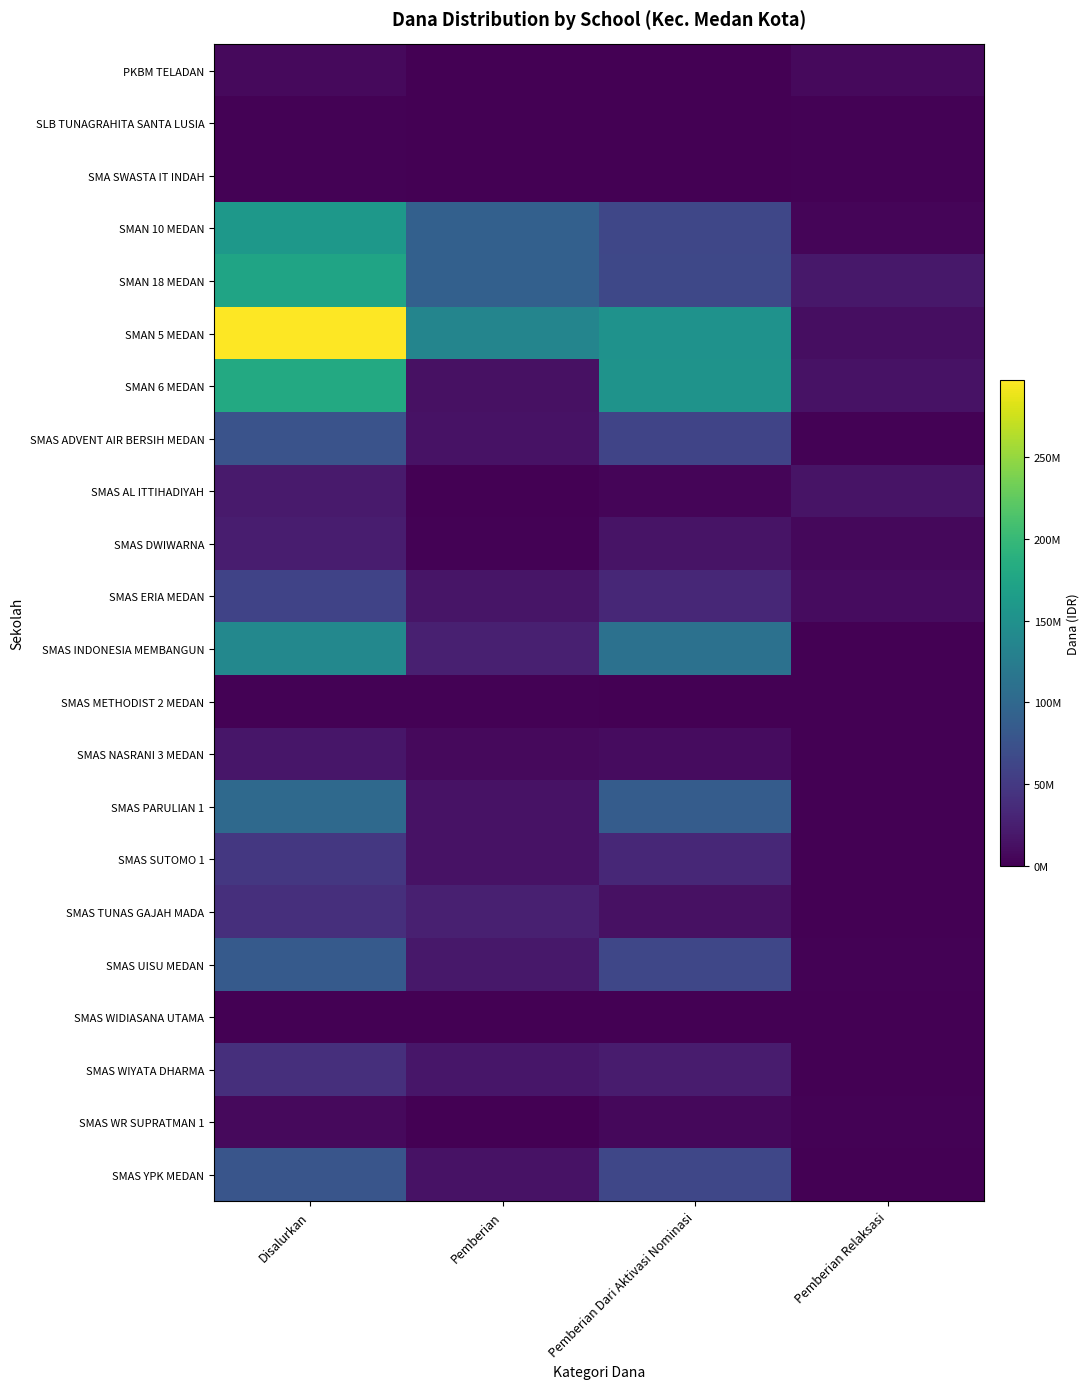

Reading left to right, transcribe all the data shown in this chart.

PKBM TELADAN: Disalurkan=7000000	Pemberian=0	Pemberian Dari Aktivasi Nominasi=0	Pemberian Relaksasi=7000000
SLB TUNAGRAHITA SANTA LUSIA: Disalurkan=2000000	Pemberian=0	Pemberian Dari Aktivasi Nominasi=0	Pemberian Relaksasi=2000000
SMA SWASTA IT INDAH: Disalurkan=2000000	Pemberian=0	Pemberian Dari Aktivasi Nominasi=0	Pemberian Relaksasi=2000000
SMAN 10 MEDAN: Disalurkan=158500000	Pemberian=91500000	Pemberian Dari Aktivasi Nominasi=63000000	Pemberian Relaksasi=4000000
SMAN 18 MEDAN: Disalurkan=174000000	Pemberian=91000000	Pemberian Dari Aktivasi Nominasi=64000000	Pemberian Relaksasi=19000000
SMAN 5 MEDAN: Disalurkan=297500000	Pemberian=135000000	Pemberian Dari Aktivasi Nominasi=151500000	Pemberian Relaksasi=11000000
SMAN 6 MEDAN: Disalurkan=181000000	Pemberian=13500000	Pemberian Dari Aktivasi Nominasi=152500000	Pemberian Relaksasi=15000000
SMAS ADVENT AIR BERSIH MEDAN: Disalurkan=76500000	Pemberian=14000000	Pemberian Dari Aktivasi Nominasi=60500000	Pemberian Relaksasi=2000000
SMAS AL ITTIHADIYAH: Disalurkan=21000000	Pemberian=1000000	Pemberian Dari Aktivasi Nominasi=4000000	Pemberian Relaksasi=16000000
SMAS DWIWARNA: Disalurkan=23500000	Pemberian=1500000	Pemberian Dari Aktivasi Nominasi=16000000	Pemberian Relaksasi=6000000
SMAS ERIA MEDAN: Disalurkan=60000000	Pemberian=17000000	Pemberian Dari Aktivasi Nominasi=33000000	Pemberian Relaksasi=10000000
SMAS INDONESIA MEMBANGUN: Disalurkan=138500000	Pemberian=26000000	Pemberian Dari Aktivasi Nominasi=111500000	Pemberian Relaksasi=1000000
SMAS METHODIST 2 MEDAN: Disalurkan=1500000	Pemberian=1500000	Pemberian Dari Aktivasi Nominasi=0	Pemberian Relaksasi=0
SMAS NASRANI 3 MEDAN: Disalurkan=18000000	Pemberian=8000000	Pemberian Dari Aktivasi Nominasi=10000000	Pemberian Relaksasi=0
SMAS PARULIAN 1: Disalurkan=102000000	Pemberian=15000000	Pemberian Dari Aktivasi Nominasi=87000000	Pemberian Relaksasi=0
SMAS SUTOMO 1: Disalurkan=48500000	Pemberian=15000000	Pemberian Dari Aktivasi Nominasi=33000000	Pemberian Relaksasi=500000
SMAS TUNAS GAJAH MADA: Disalurkan=40000000	Pemberian=26000000	Pemberian Dari Aktivasi Nominasi=13000000	Pemberian Relaksasi=1000000
SMAS UISU MEDAN: Disalurkan=84000000	Pemberian=19000000	Pemberian Dari Aktivasi Nominasi=63000000	Pemberian Relaksasi=2000000
SMAS WIDIASANA UTAMA: Disalurkan=1000000	Pemberian=1000000	Pemberian Dari Aktivasi Nominasi=0	Pemberian Relaksasi=0
SMAS WIYATA DHARMA: Disalurkan=40500000	Pemberian=17500000	Pemberian Dari Aktivasi Nominasi=23000000	Pemberian Relaksasi=0
SMAS WR SUPRATMAN 1: Disalurkan=8000000	Pemberian=0	Pemberian Dari Aktivasi Nominasi=6000000	Pemberian Relaksasi=2000000
SMAS YPK MEDAN: Disalurkan=78000000	Pemberian=15000000	Pemberian Dari Aktivasi Nominasi=63000000	Pemberian Relaksasi=0